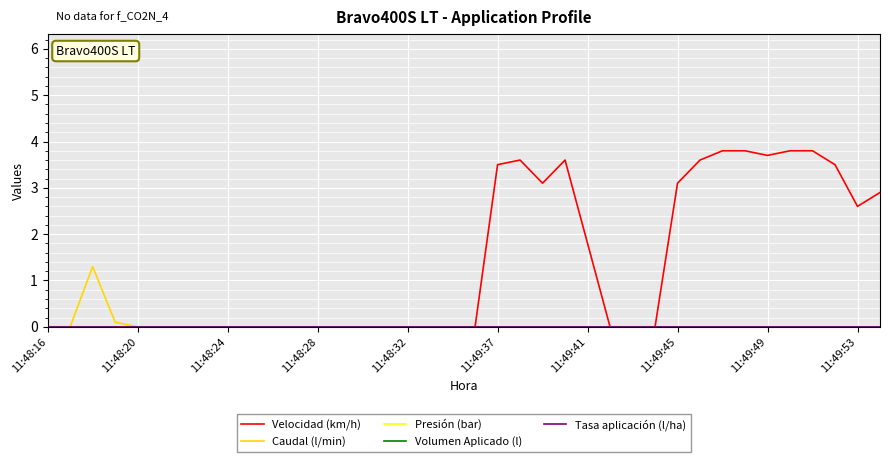

In Caudal (l/min), how many points are higher than both neighbors (excluding endpoints)?

1